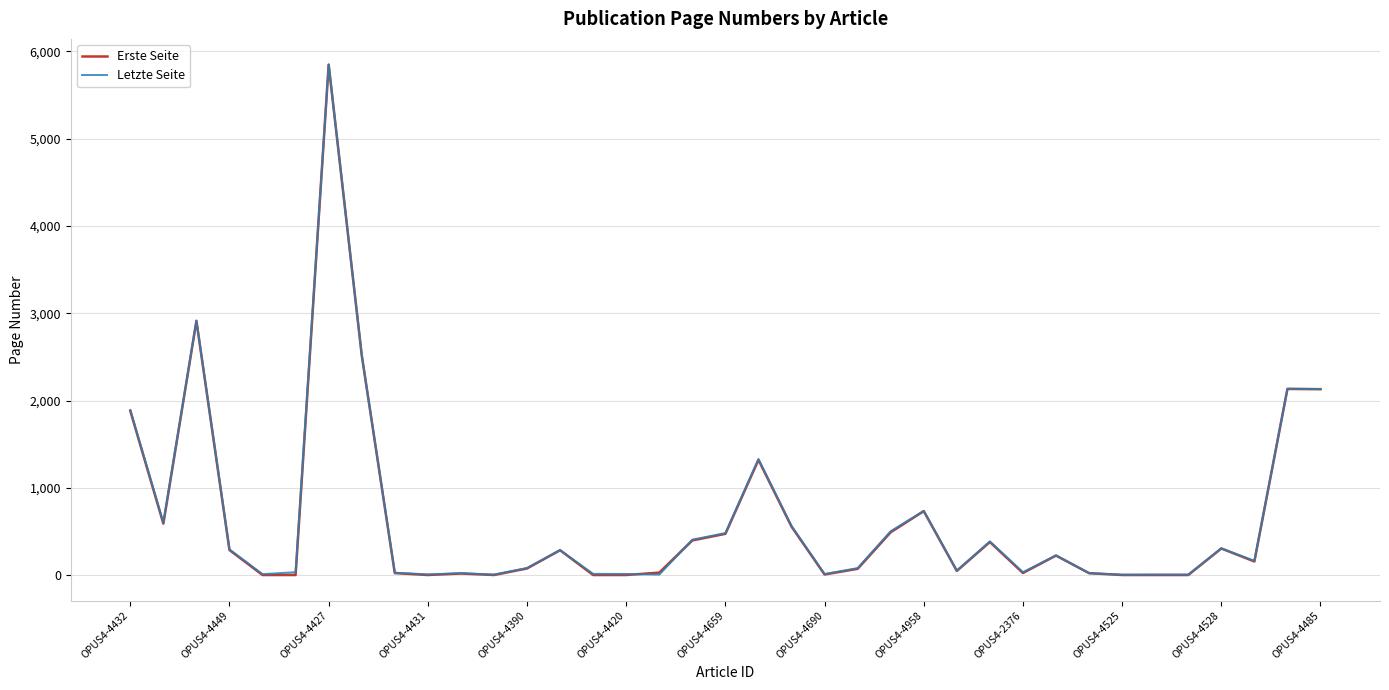

What is the sum of the Erste Seite values at 26 and 18?

852